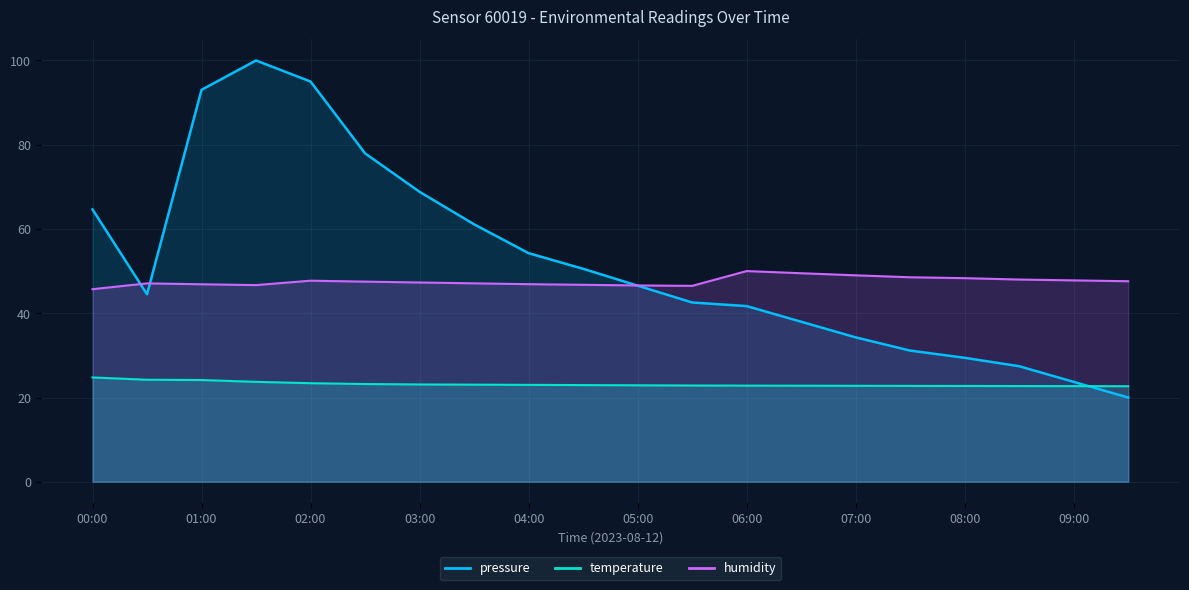

Rank the series at 04:30 from highest to lowest value.

pressure, humidity, temperature